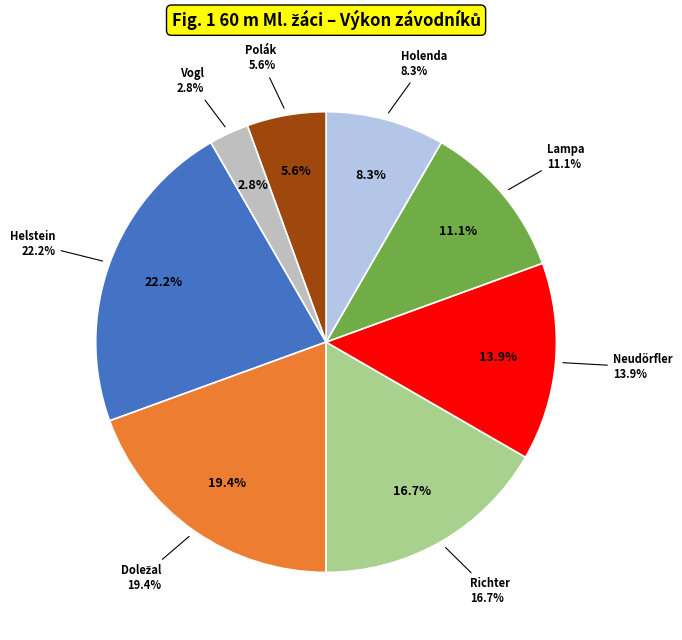

Is there a majority slice in this chart?

No